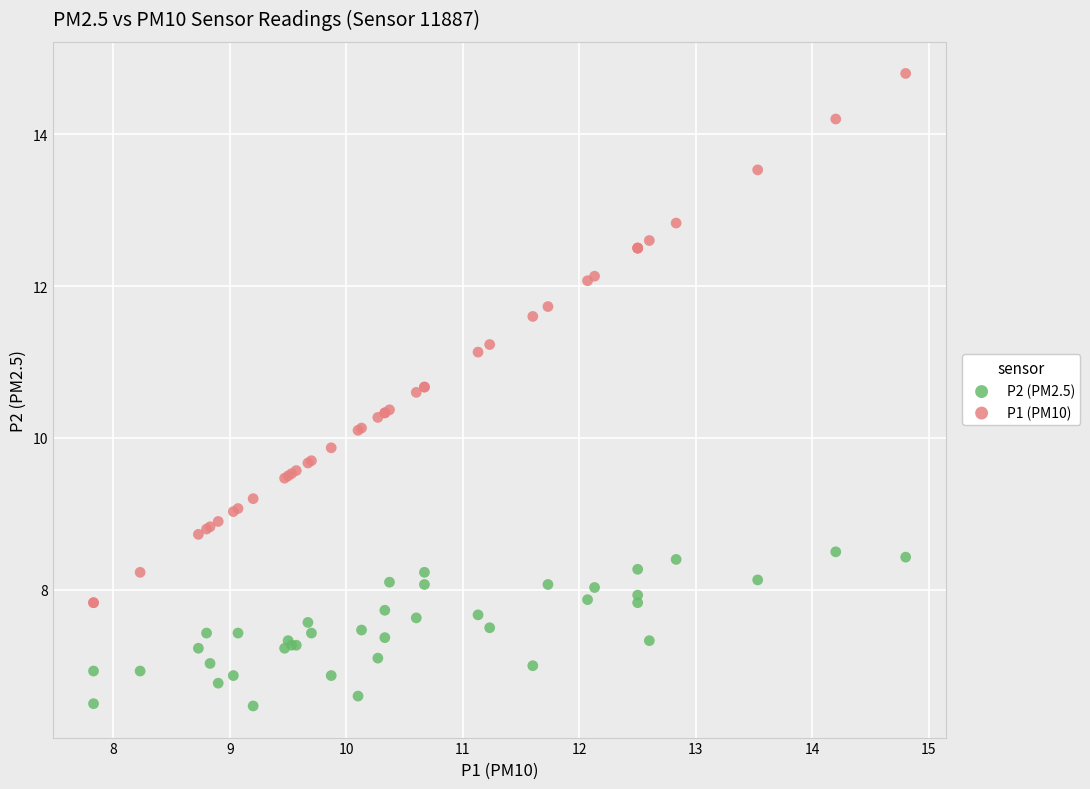

Which series reaches the maximum Y coordinate?

P1 (PM10)